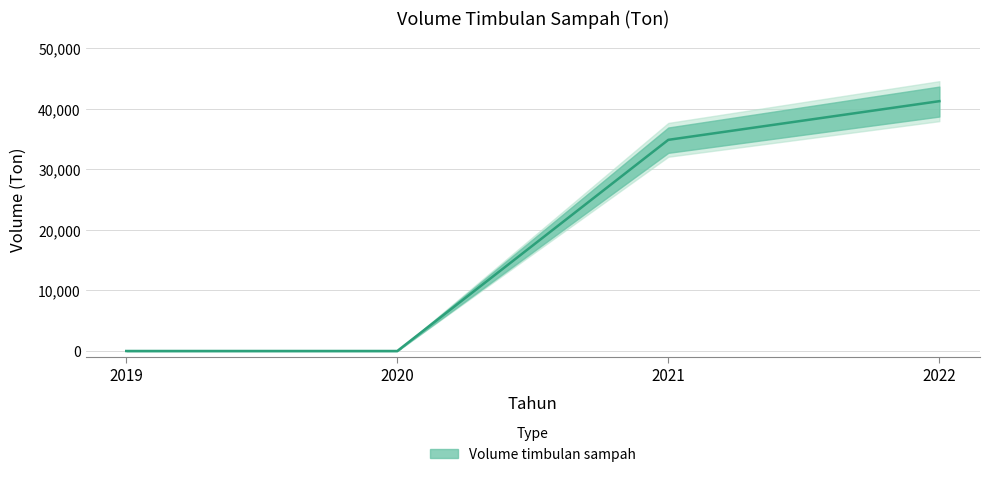

True or false: the data shows 17347.8 at 2019.

False